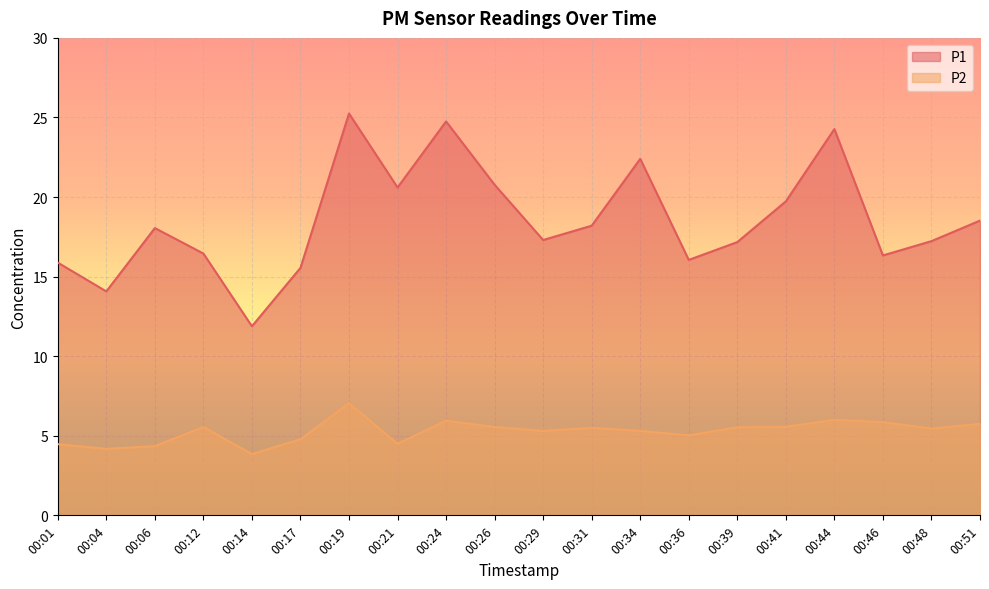

The value of P2 at 00:51 is 10.3. True or false?

False